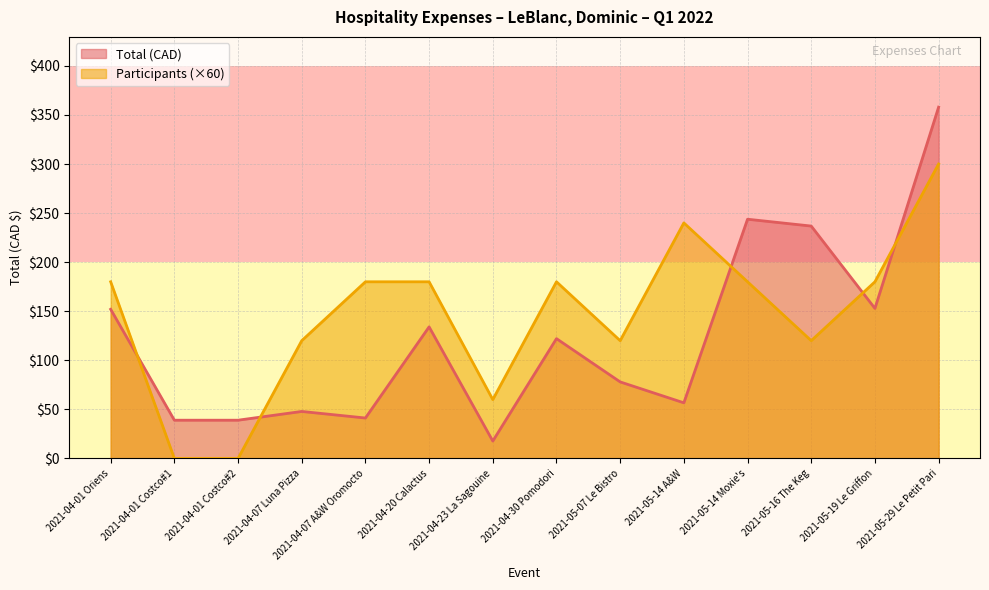

Reading left to right, extract all data points from this chart.

Total (CAD): 152.0	39.0	39.0	47.9	41.2	134.1	17.8	122.1	78.0	56.7	243.8	236.8	152.9	357.9
Participants: 180.0	0.0	0.0	120.0	180.0	180.0	60.0	180.0	120.0	240.0	180.0	120.0	180.0	300.0